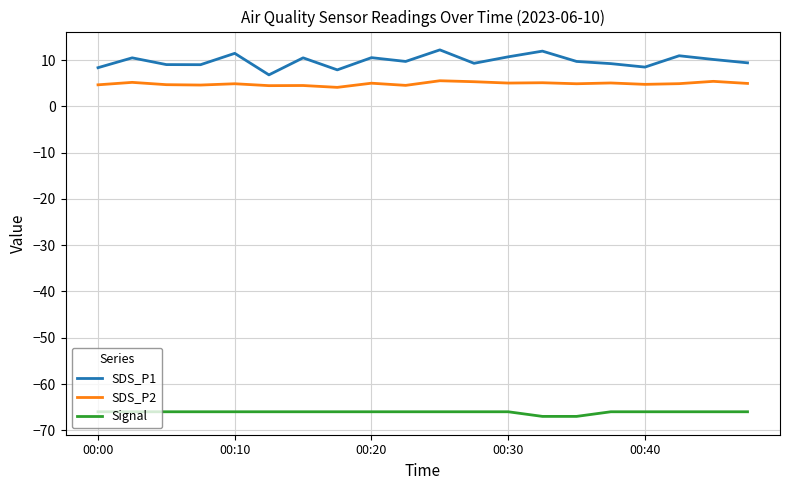

True or false: SDS_P1 and SDS_P2 intersect in this chart.

False